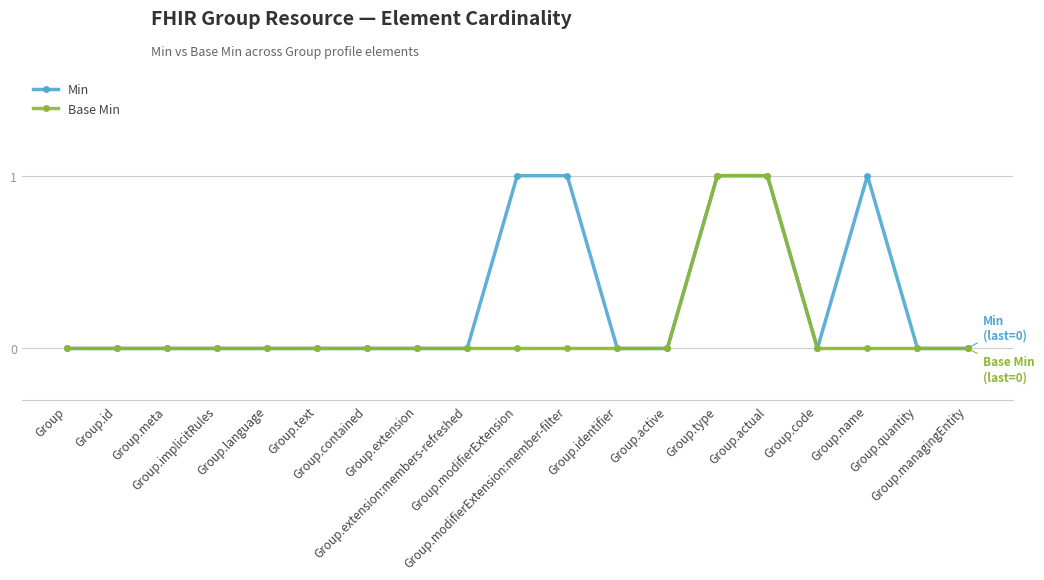

Is it true that Min equals 0 at Group.meta?

True